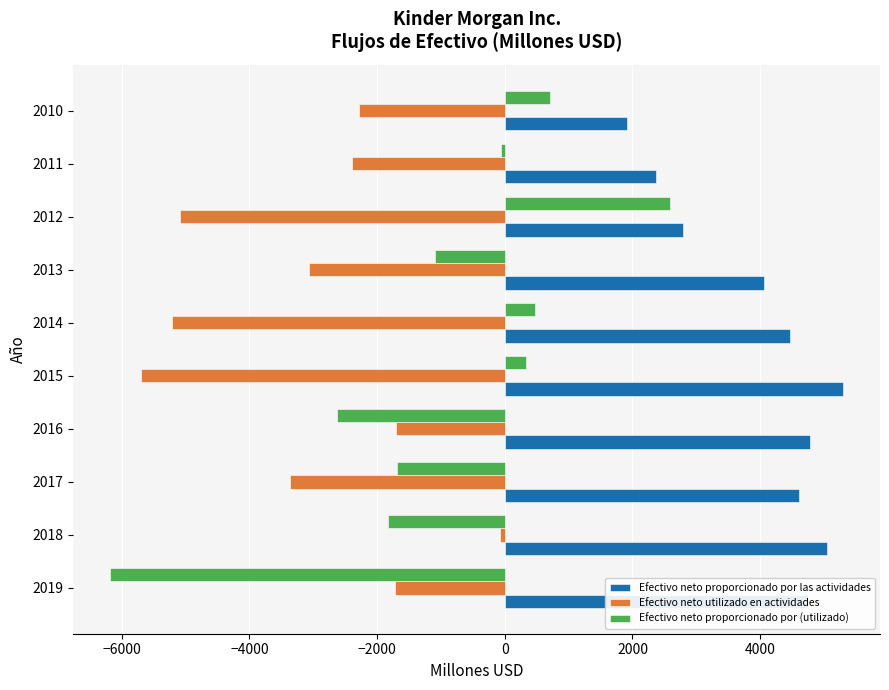

Where is Efectivo neto proporcionado por las actividades nearest to the value 3607?

2013